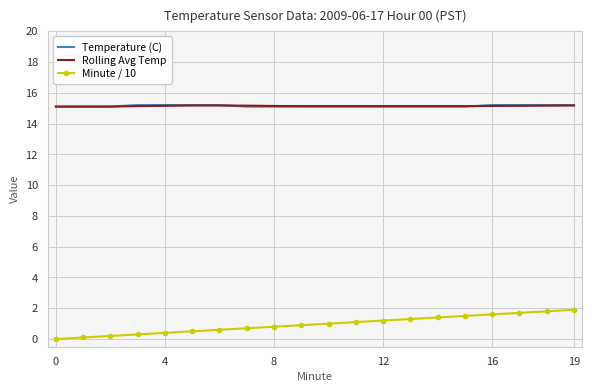

Which series has the widest spread of values?

Minute / 10